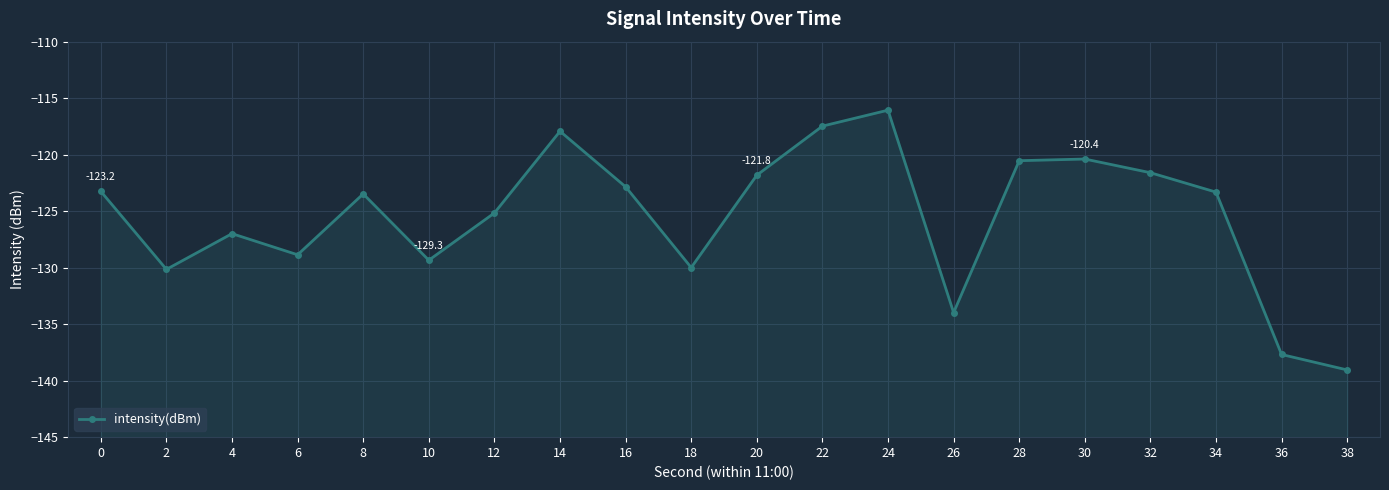

Count the number of values greater than -123.

8